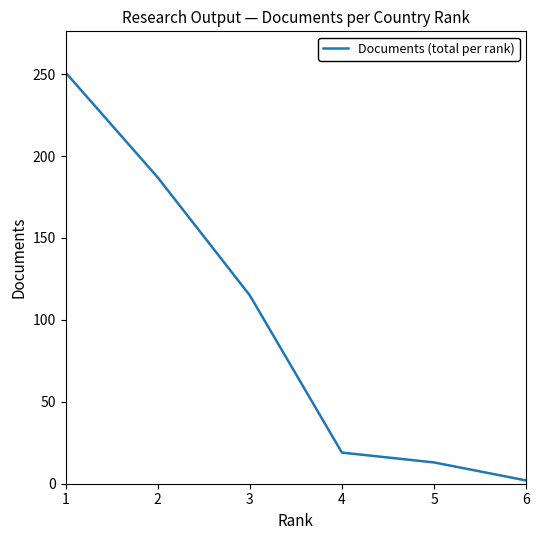

How many distinct data groups are displayed?

1